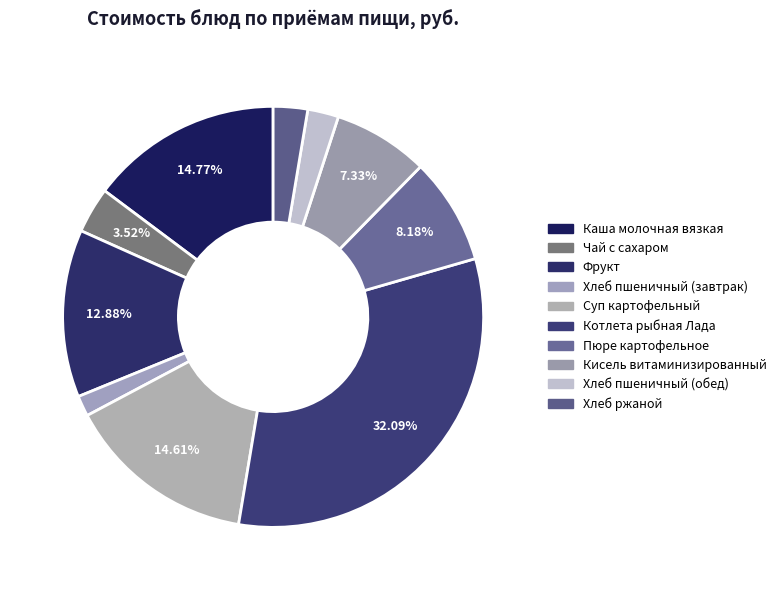

Is there any slice that represents more than half of the pie?

No